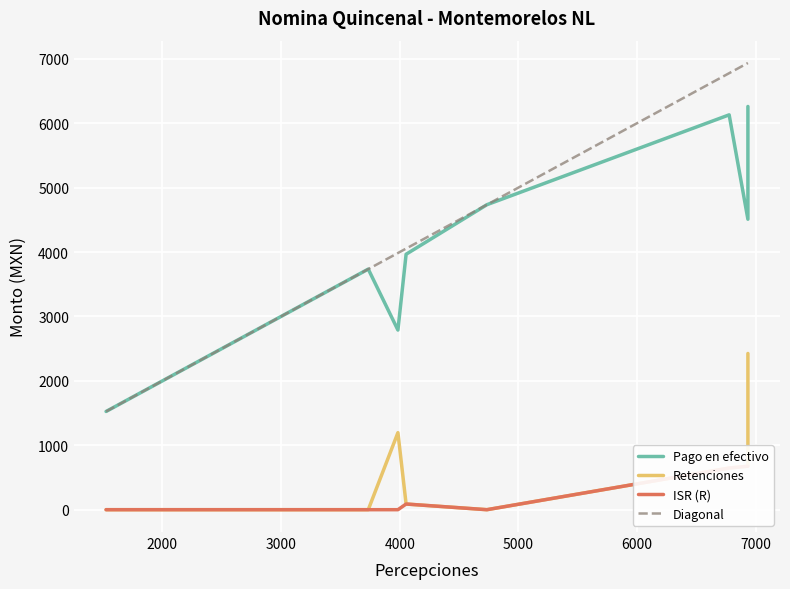

Is it true that ISR (R) equals 389 at CABRERA/RODRIGUEZ?

False